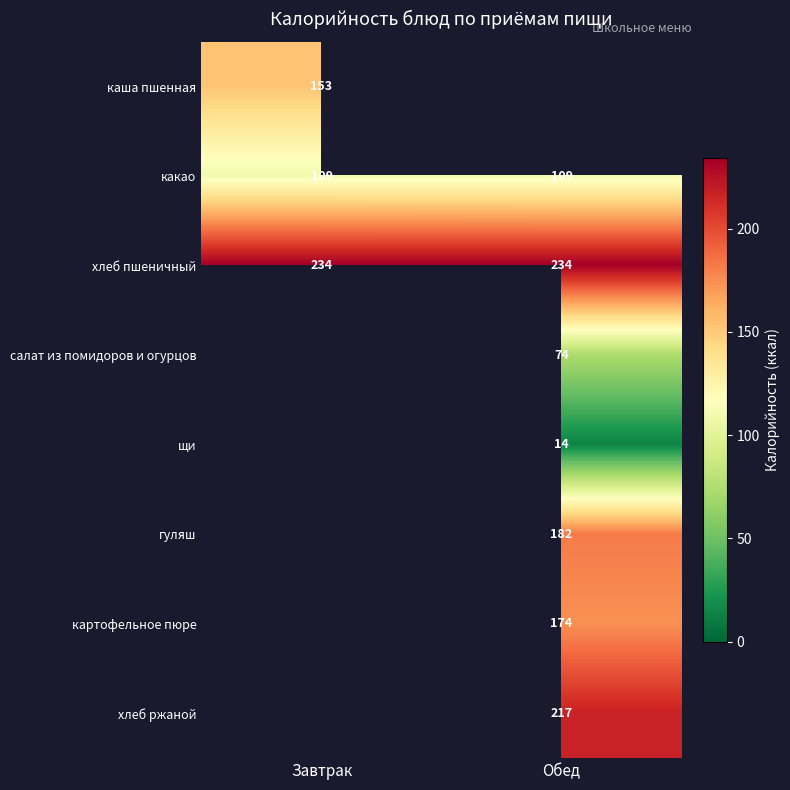

Is it true that какао equals 109 at Обед?

True